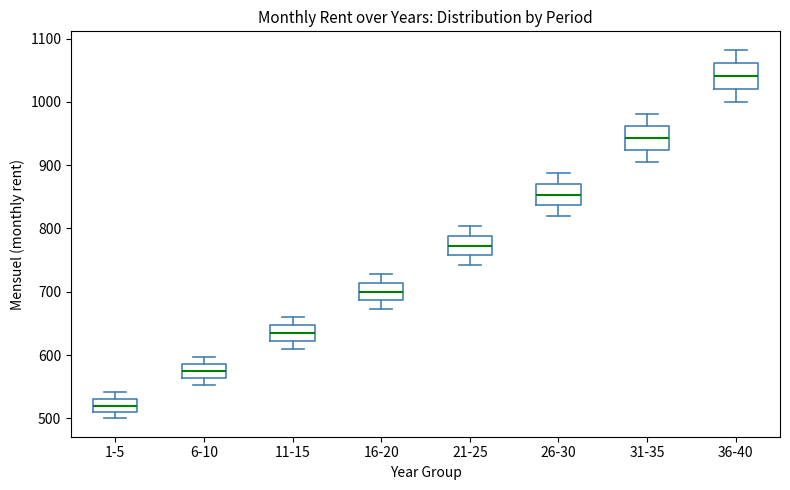

Reading left to right, read every box against the y-axis: the position of its median line, the range the box covers, and the ends of its whiskers. The values are not printed on the chart, so give them approximately, as read against the axis.

1-5: median 520, box 510 to 530, whiskers 500 to 540
6-10: median 570, box 560 to 590, whiskers 550 to 600
11-15: median 630, box 620 to 650, whiskers 610 to 660
16-20: median 700, box 690 to 710, whiskers 670 to 730
21-25: median 770, box 760 to 790, whiskers 740 to 800
26-30: median 850, box 840 to 870, whiskers 820 to 890
31-35: median 940, box 920 to 960, whiskers 910 to 980
36-40: median 1040, box 1020 to 1060, whiskers 1000 to 1080